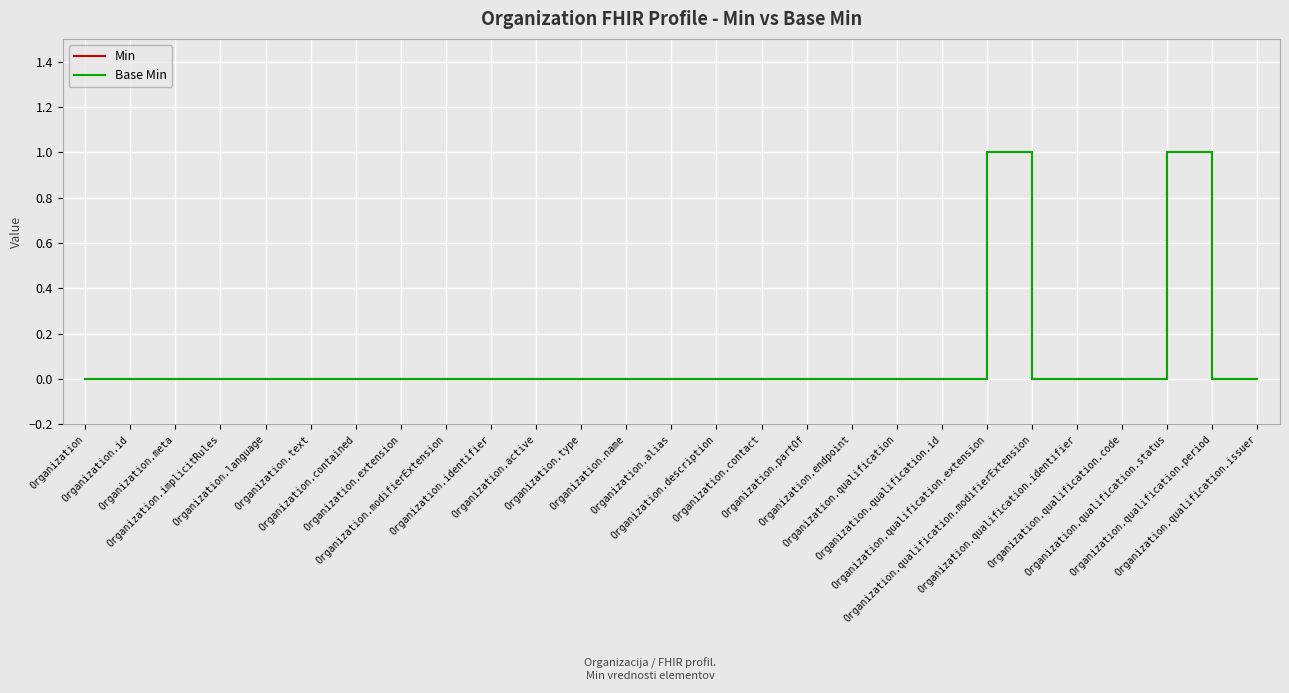

Is this an area chart (filled region under the line)?

No